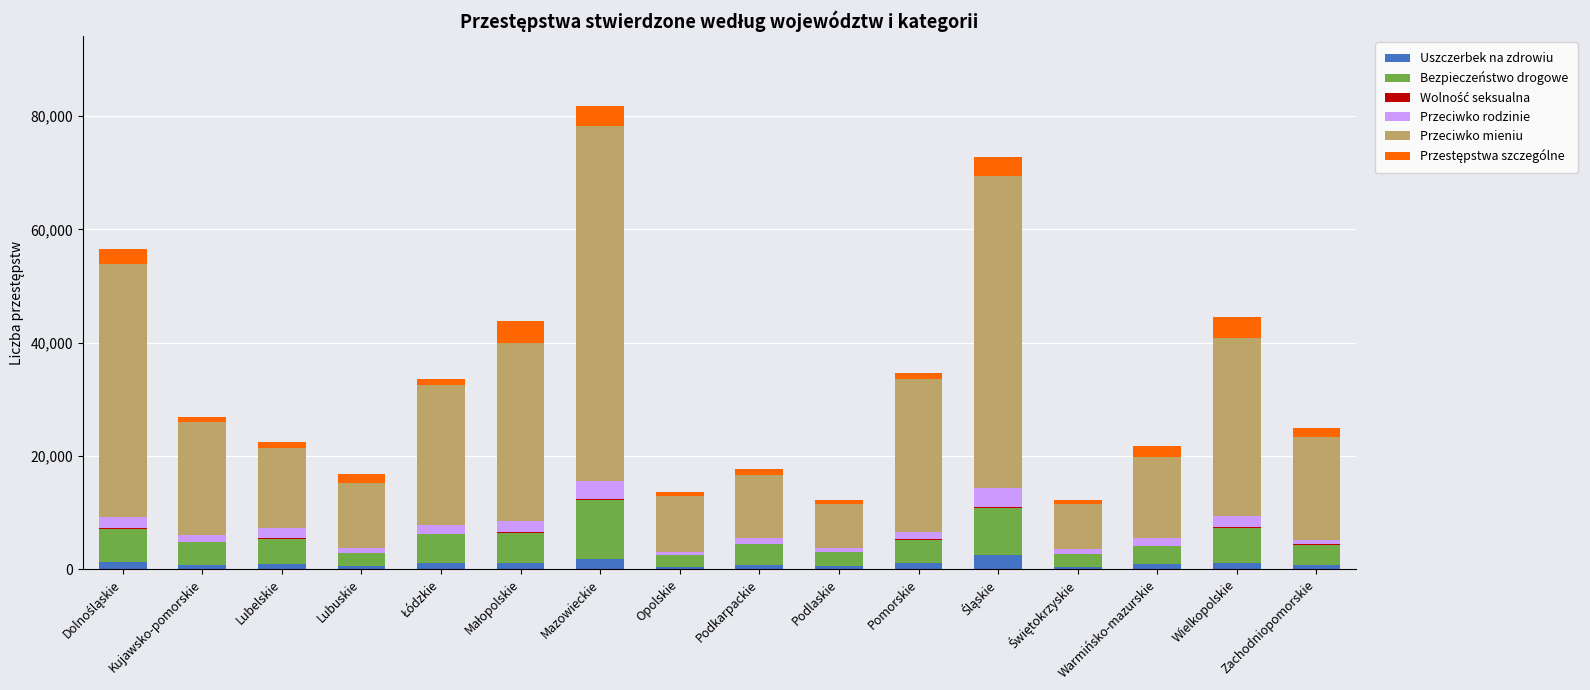

How many series are shown in this chart?

6